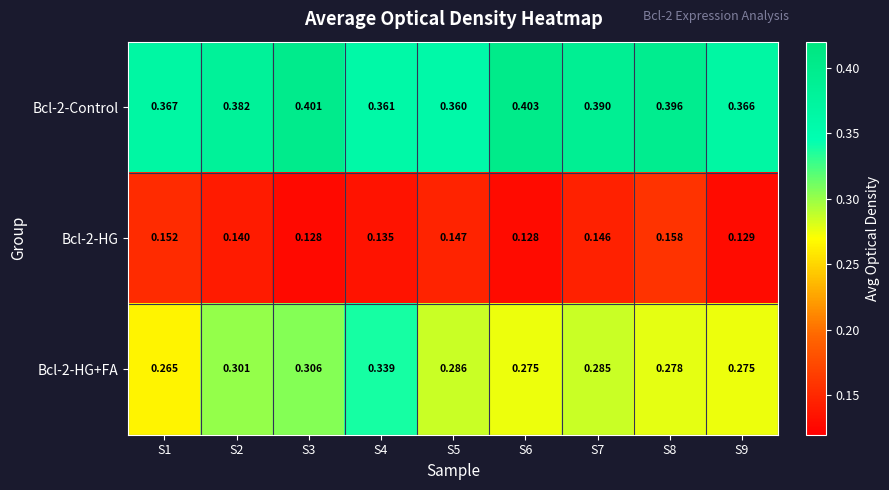

Is the value of Bcl-2-HG+FA at S7 greater than the value of Bcl-2-HG at S1?

Yes